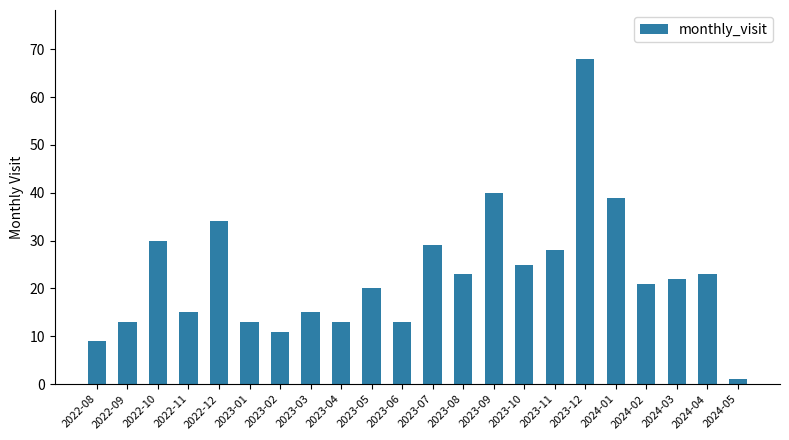

Reading left to right, extract all data points from this chart.

2022-08=9	2022-09=13	2022-10=30	2022-11=15	2022-12=34	2023-01=13	2023-02=11	2023-03=15	2023-04=13	2023-05=20	2023-06=13	2023-07=29	2023-08=23	2023-09=40	2023-10=25	2023-11=28	2023-12=68	2024-01=39	2024-02=21	2024-03=22	2024-04=23	2024-05=1